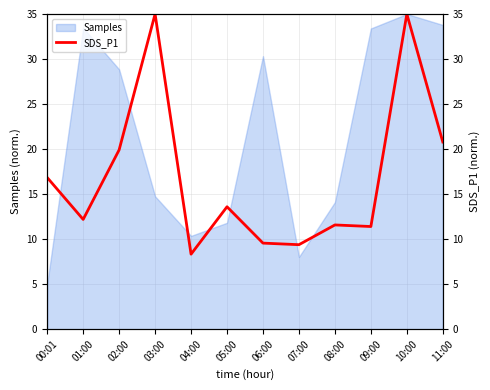

The value of Samples at 03:00 is 14.8. True or false?

True